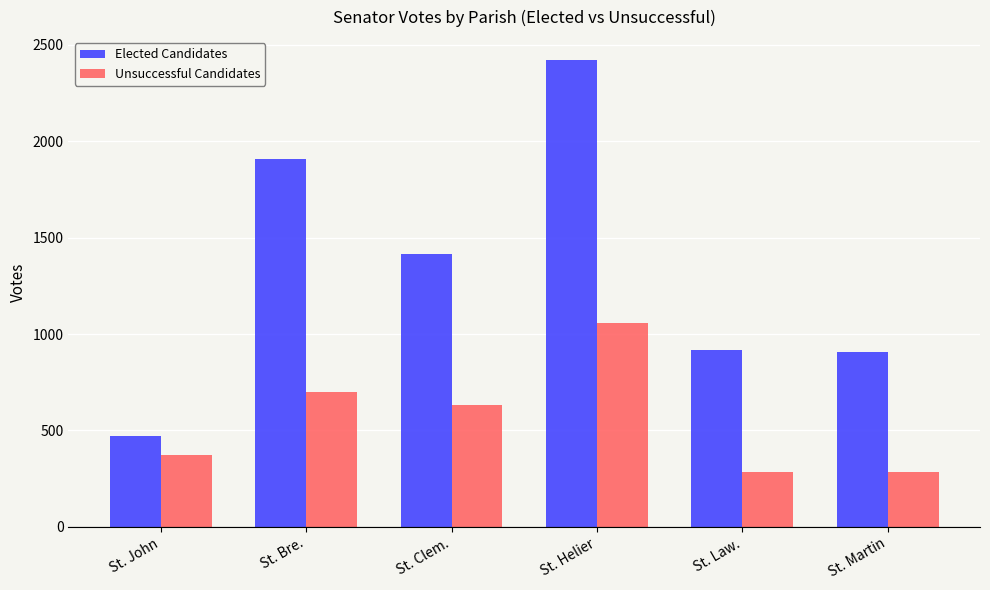

Which series has the largest total across all categories?

Elected Candidates